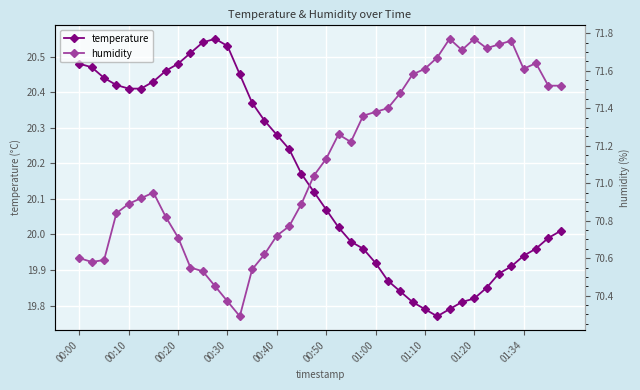

True or false: temperature has more than 0 interior local peaks.

True